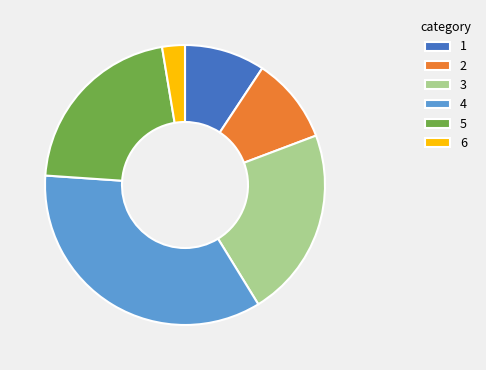

Rank the categories by value from lowest to highest.

6, 1, 2, 5, 3, 4